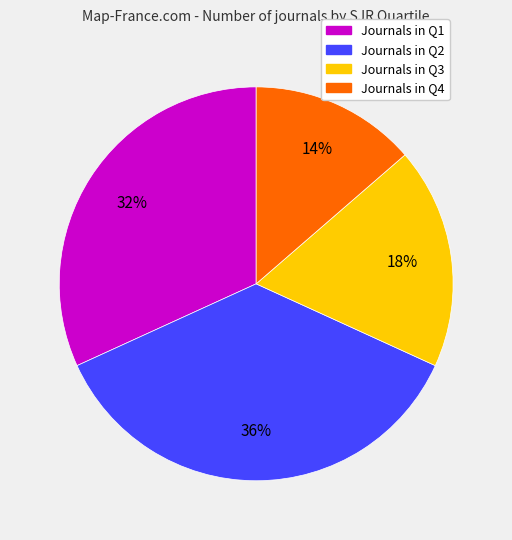

To the nearest percent, what is the average slice percentage?

25%